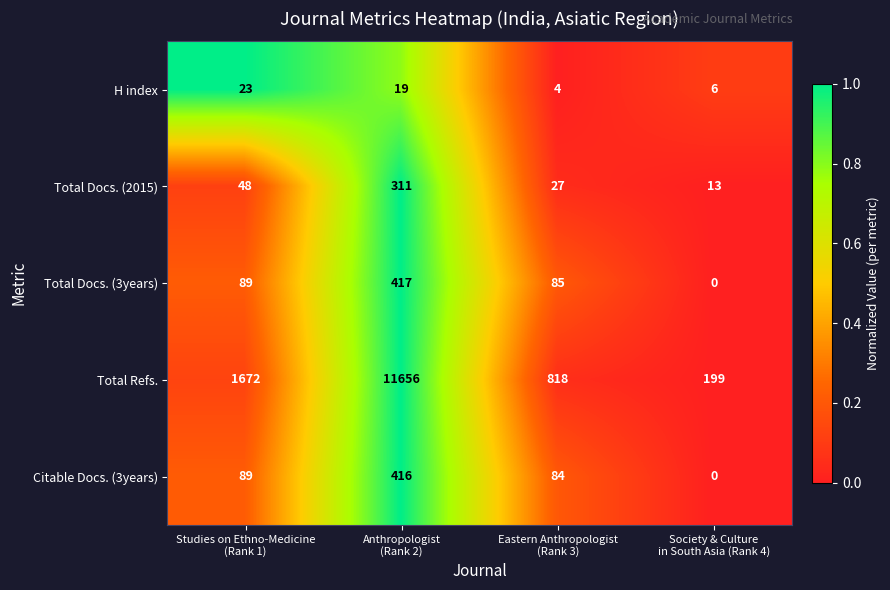

Reading right to left, transcribe all the data shown in this chart.

H index: 6	4	19	23
Total Docs. (2015): 13	27	311	48
Total Docs. (3years): 0	85	417	89
Total Refs.: 199	818	11656	1672
Citable Docs. (3years): 0	84	416	89